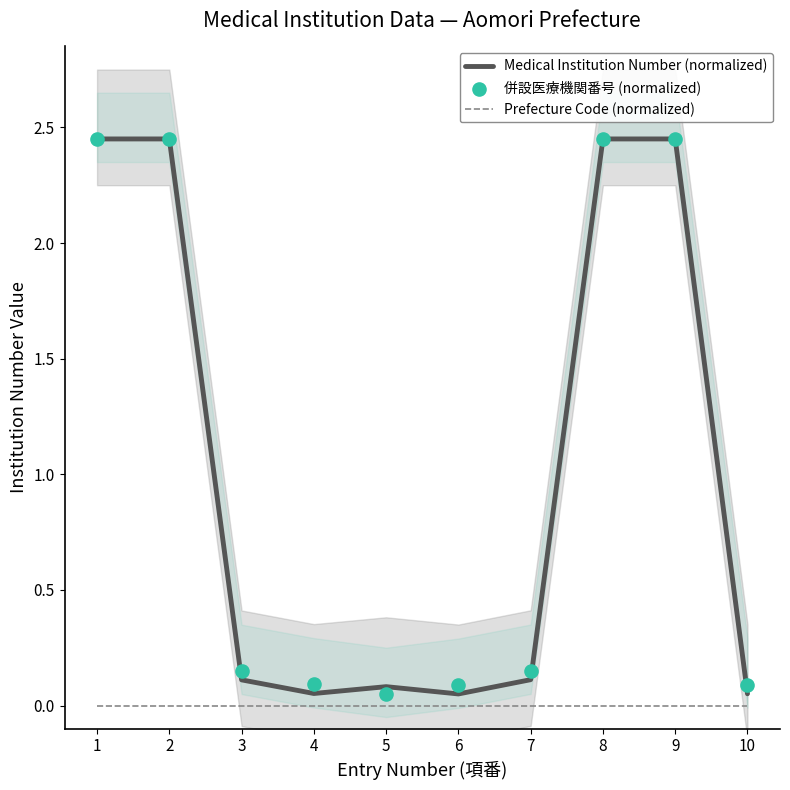

Which series has the largest total across all categories?

併設医療機関番号 (normalized)